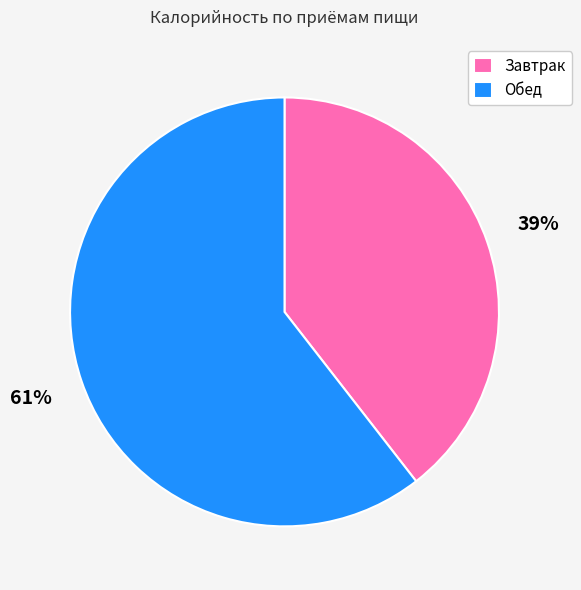

To the nearest percent, what is the combined percentage of Завтрак and Обед?

100%